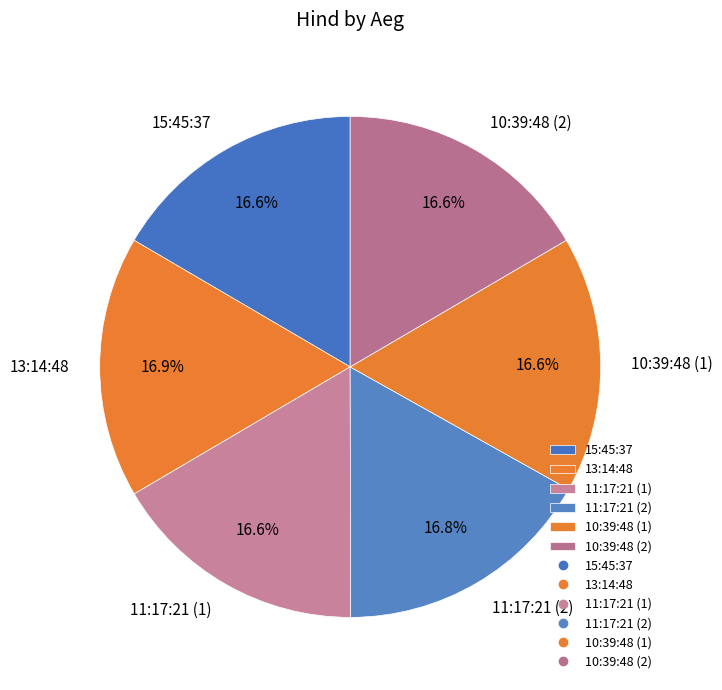

Approximately how many times larger is the value at 13:14:48 compared to 10:39:48 (2)?

1.0